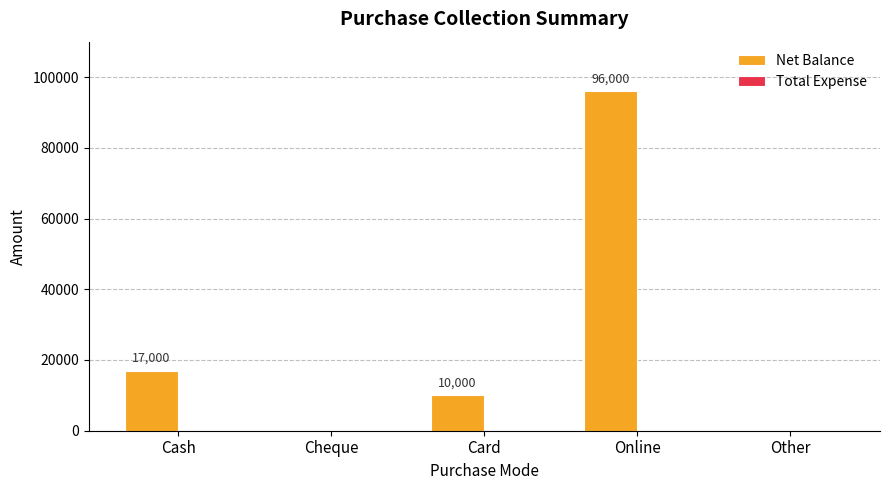

What is the sum of all values?

123000